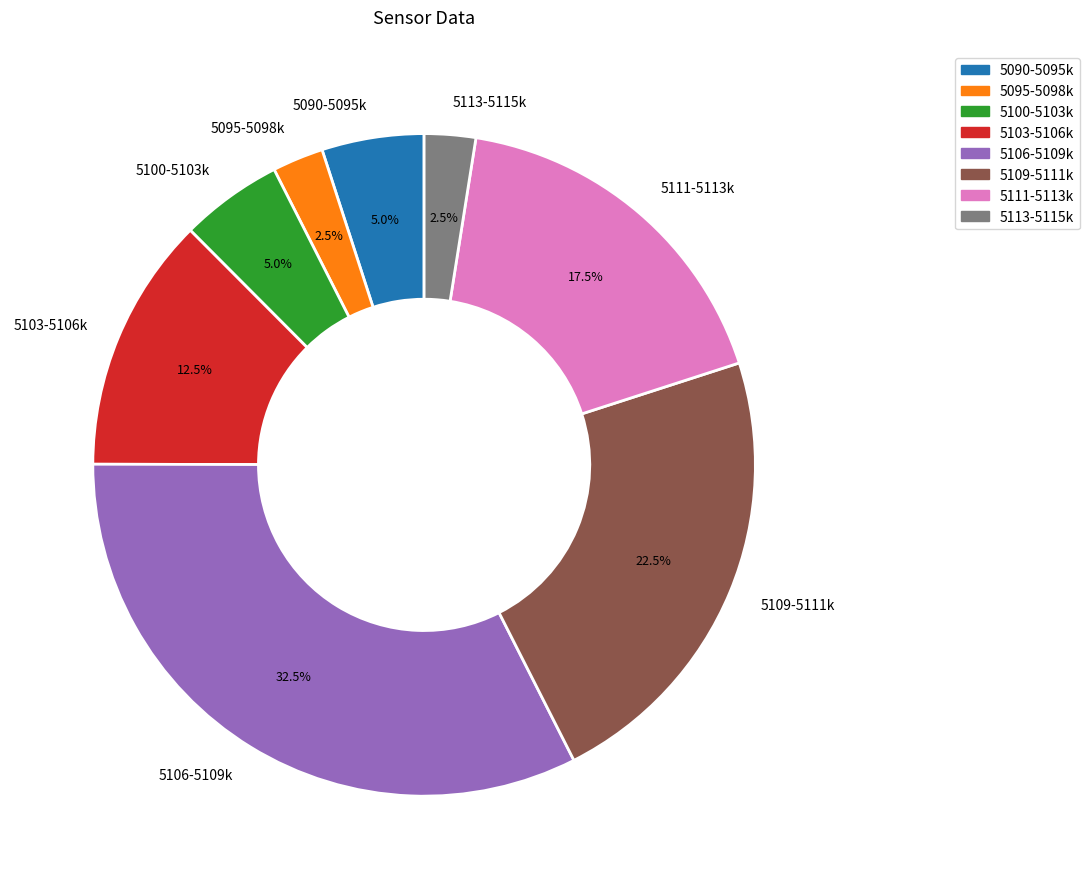

To the nearest percent, what is the average slice percentage?

12%